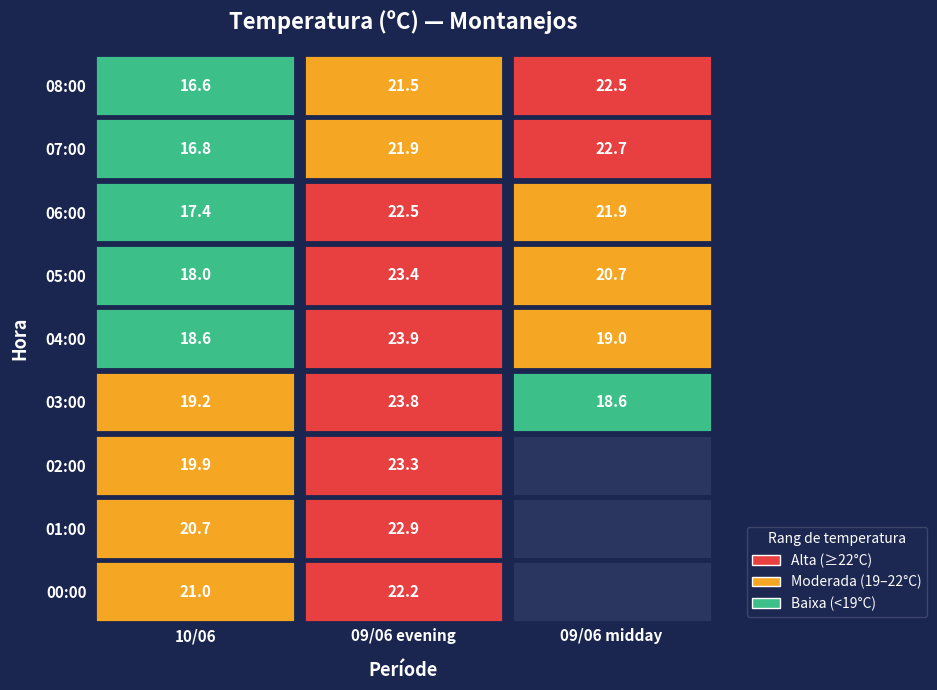

Rank the series by their maximum value, from highest to lowest.

09/06 evening, 09/06 midday, 10/06